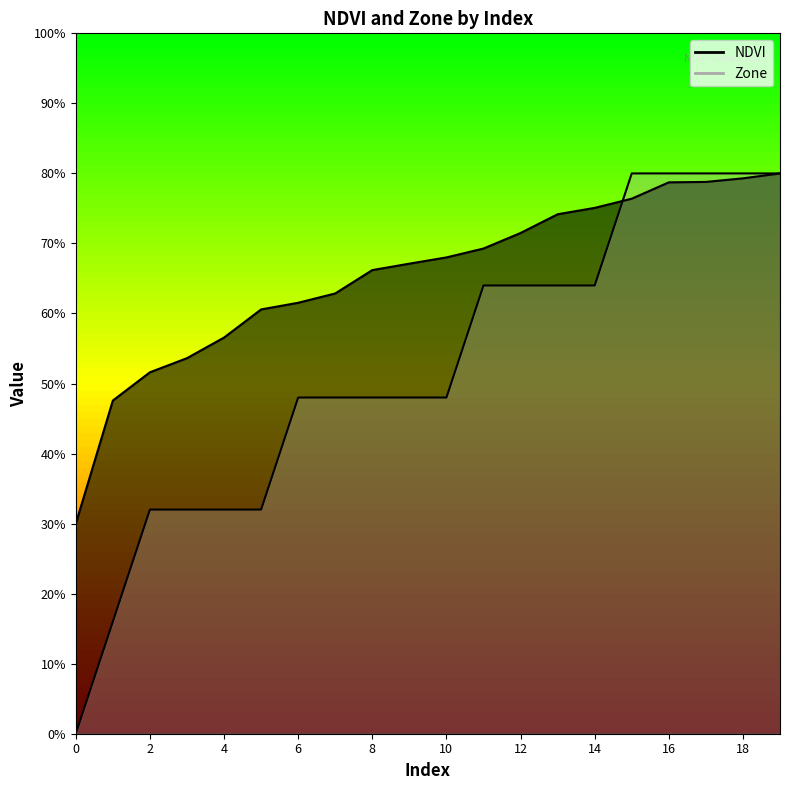

What is the difference between the second highest and minimum values in the Zone series?

0.8